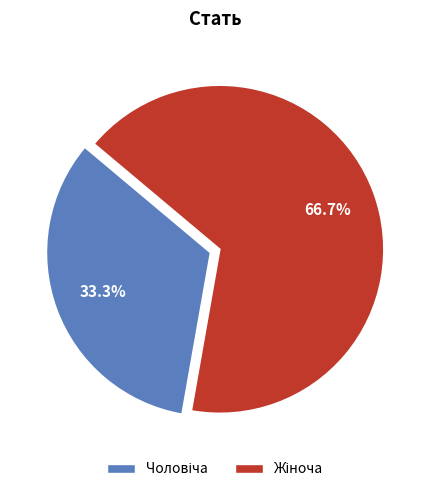

Is there a majority slice in this chart?

Yes